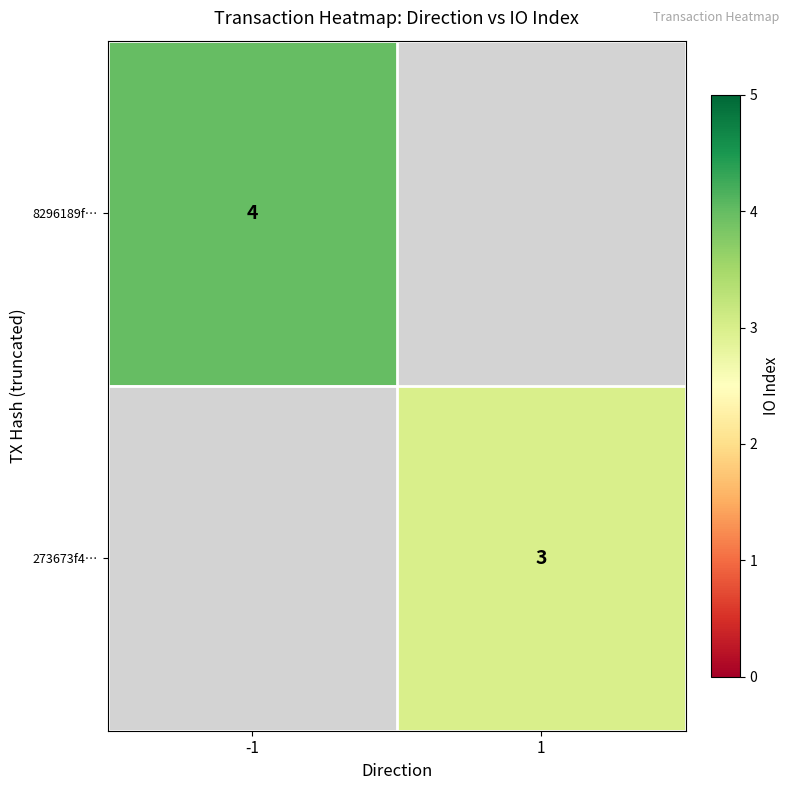

At how many categories does at least one series exceed 3?

1